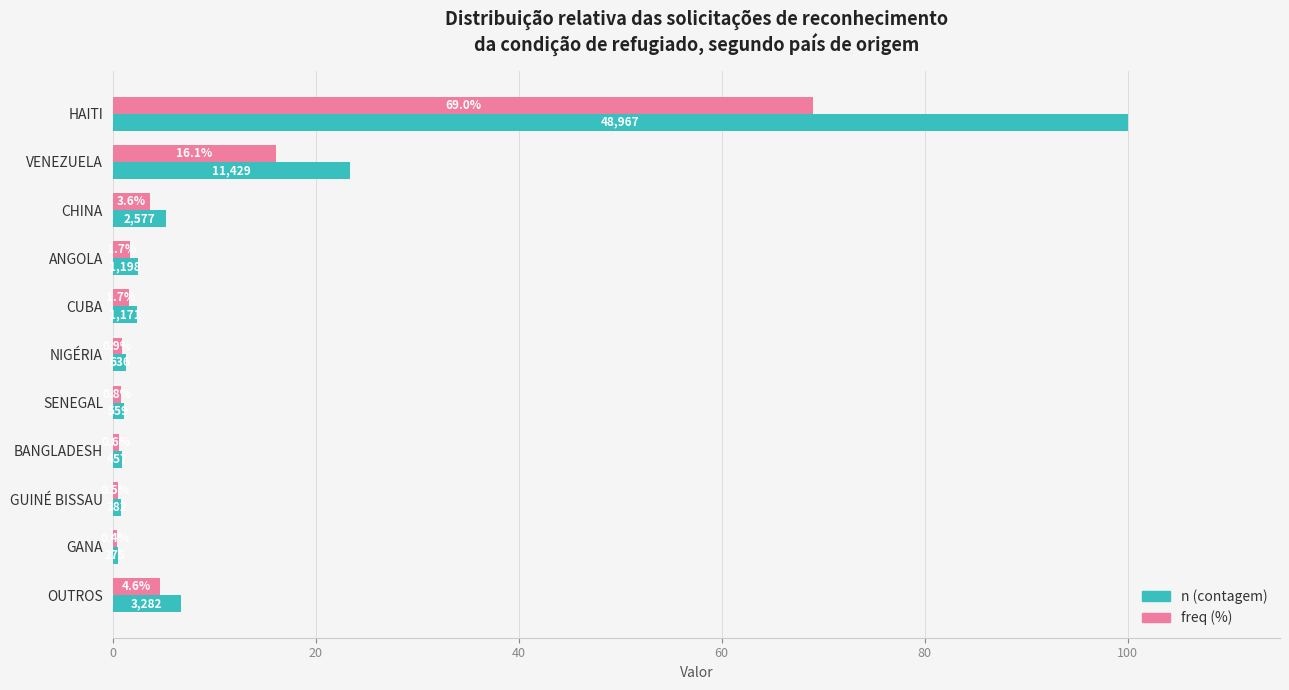

Where is n (contagem) nearest to the value 50?

VENEZUELA